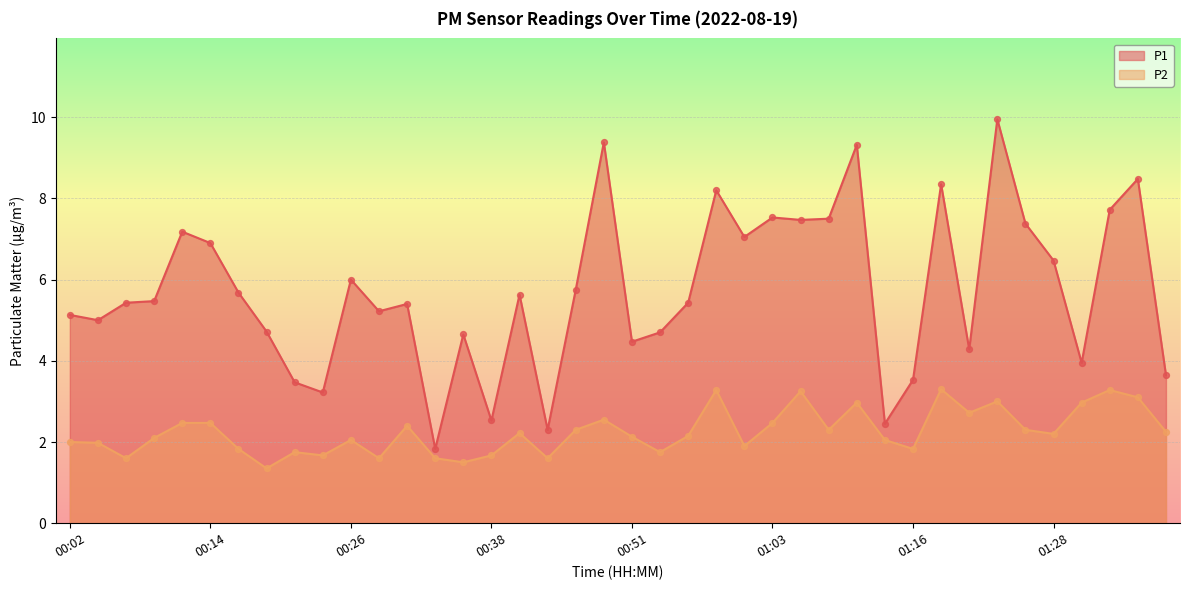

Is the value of P1 at 00:41 greater than the value of P2 at 01:13?

Yes